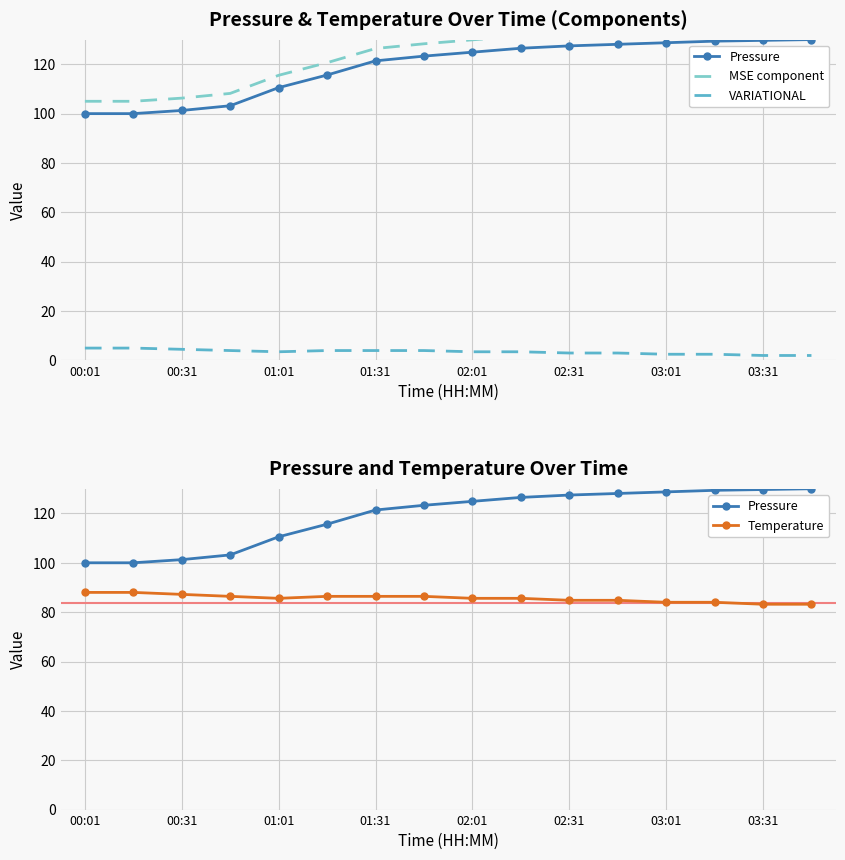

Which category has the lowest value in the Pressure series?

00:01